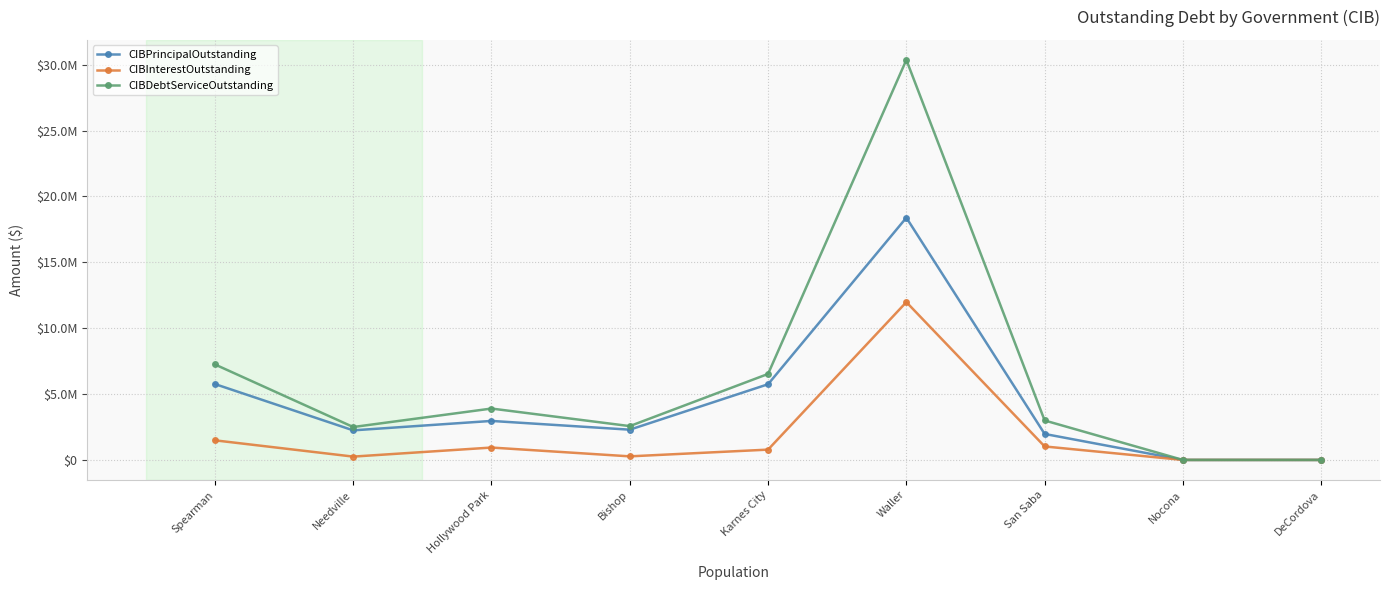

Which series has the largest total across all categories?

CIBDebtServiceOutstanding